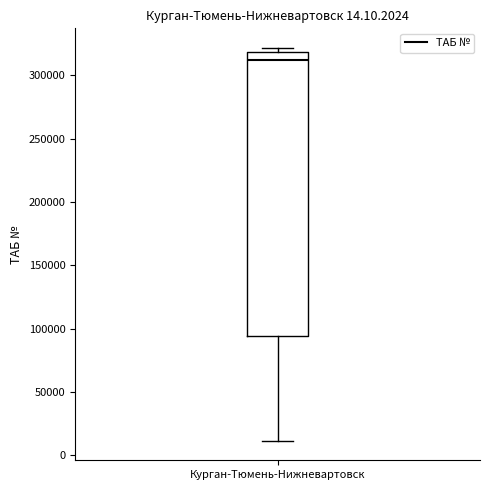

Where does the median line of the box for Курган-Тюмень-Нижневартовск sit on the y-axis? The values are not printed on the chart, so give them approximately, as read against the axis.

310000